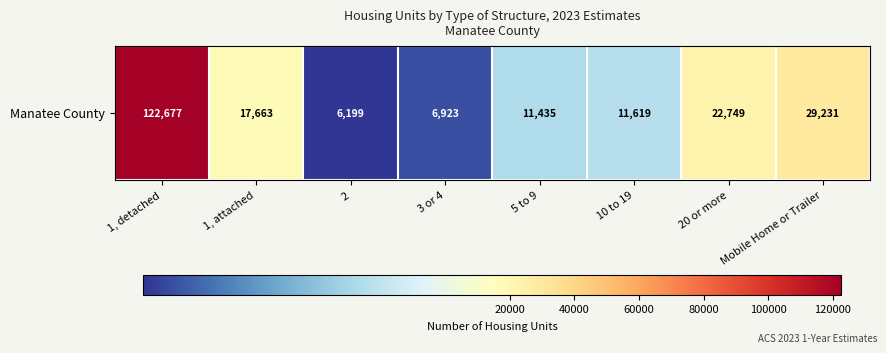

What is the minimum value shown in the chart?

6199